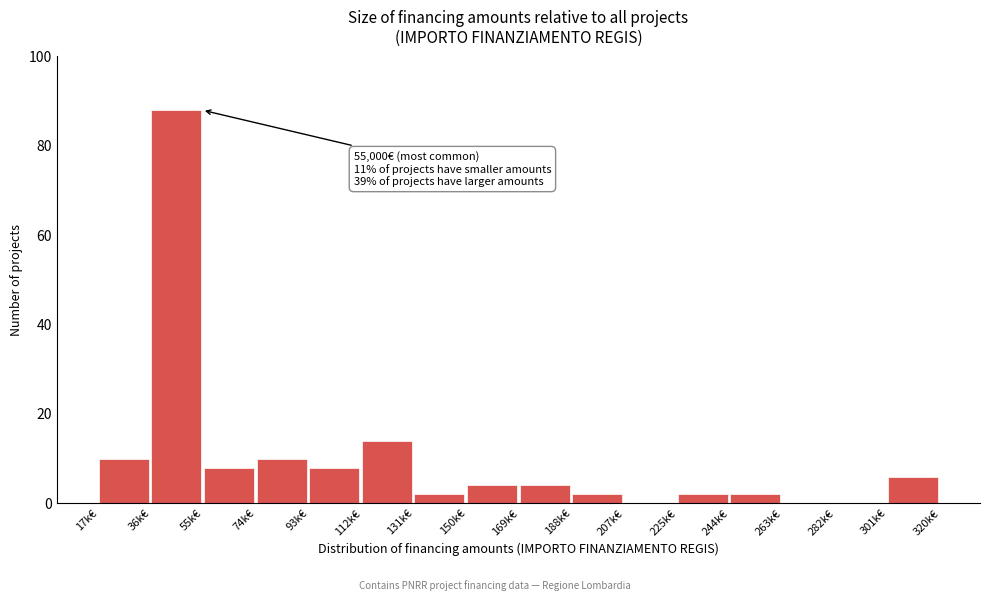

Reading right to left, what are all the values shown in this chart?

301k€=6	282k€=0	263k€=0	244k€=2	225k€=2	207k€=0	188k€=2	169k€=4	150k€=4	131k€=2	112k€=14	93k€=8	74k€=10	55k€=8	36k€=88	17k€=10